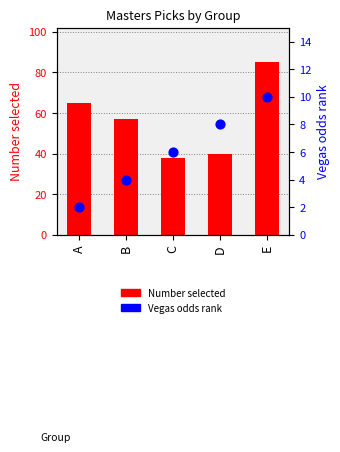

What are all the series names shown in the legend?

Number selected, Vegas odds rank